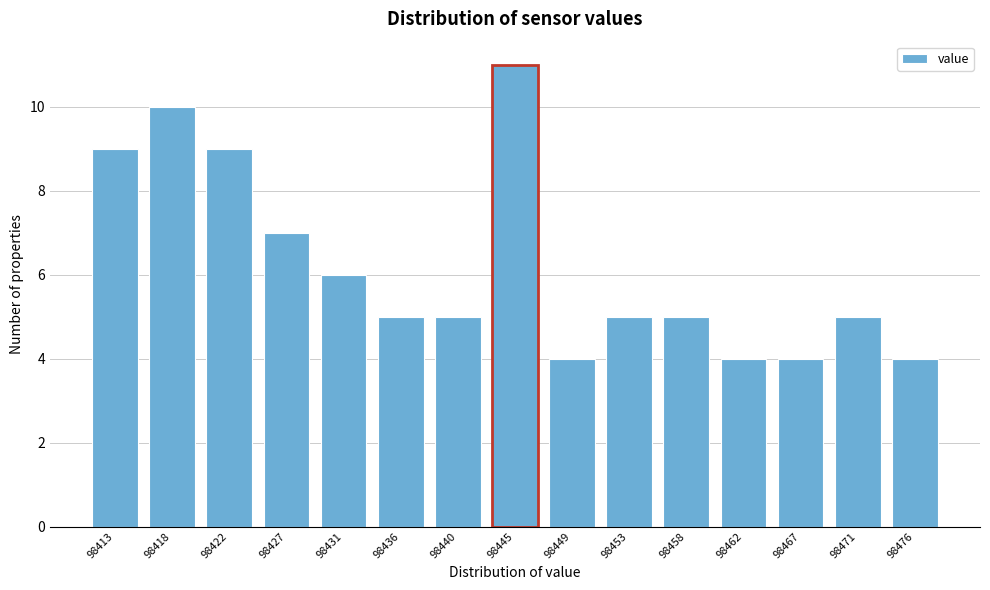

Reading left to right, what are all the values shown in this chart?

9	10	9	7	6	5	5	11	4	5	5	4	4	5	4